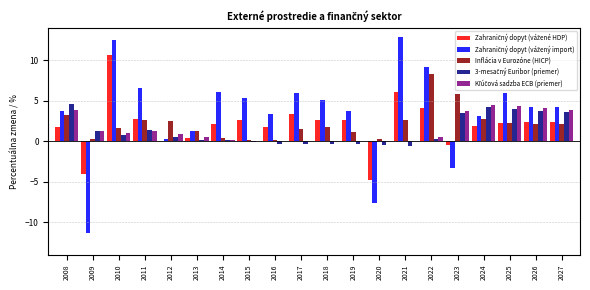

What is the greatest value displayed?

12.9